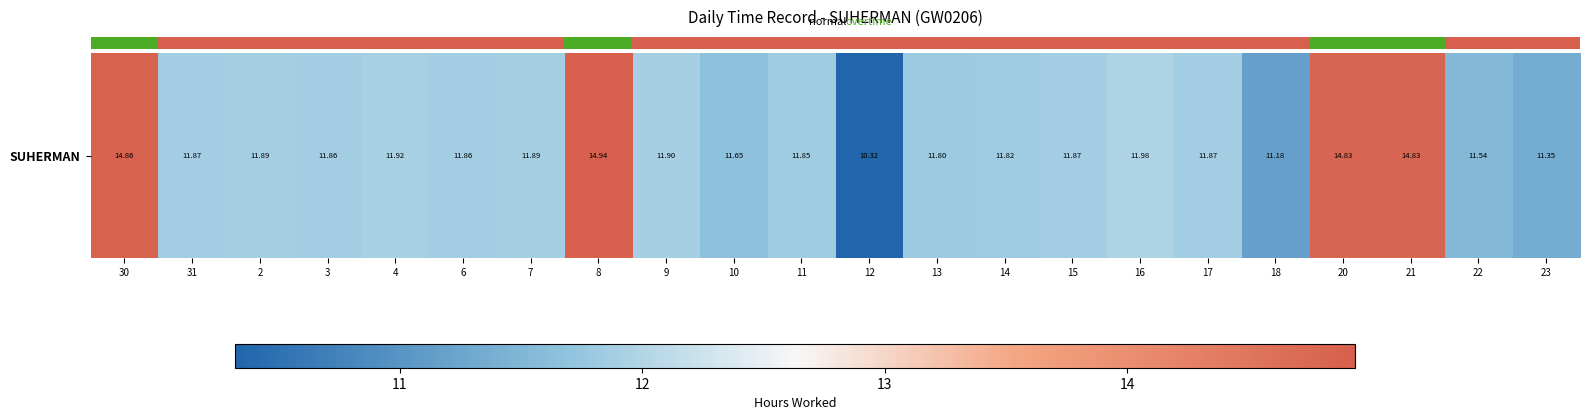

Rank the categories by value from highest to lowest.

8, 30, 20, 21, 16, 4, 9, 2, 7, 31, 15, 17, 3, 6, 11, 14, 13, 10, 22, 23, 18, 12